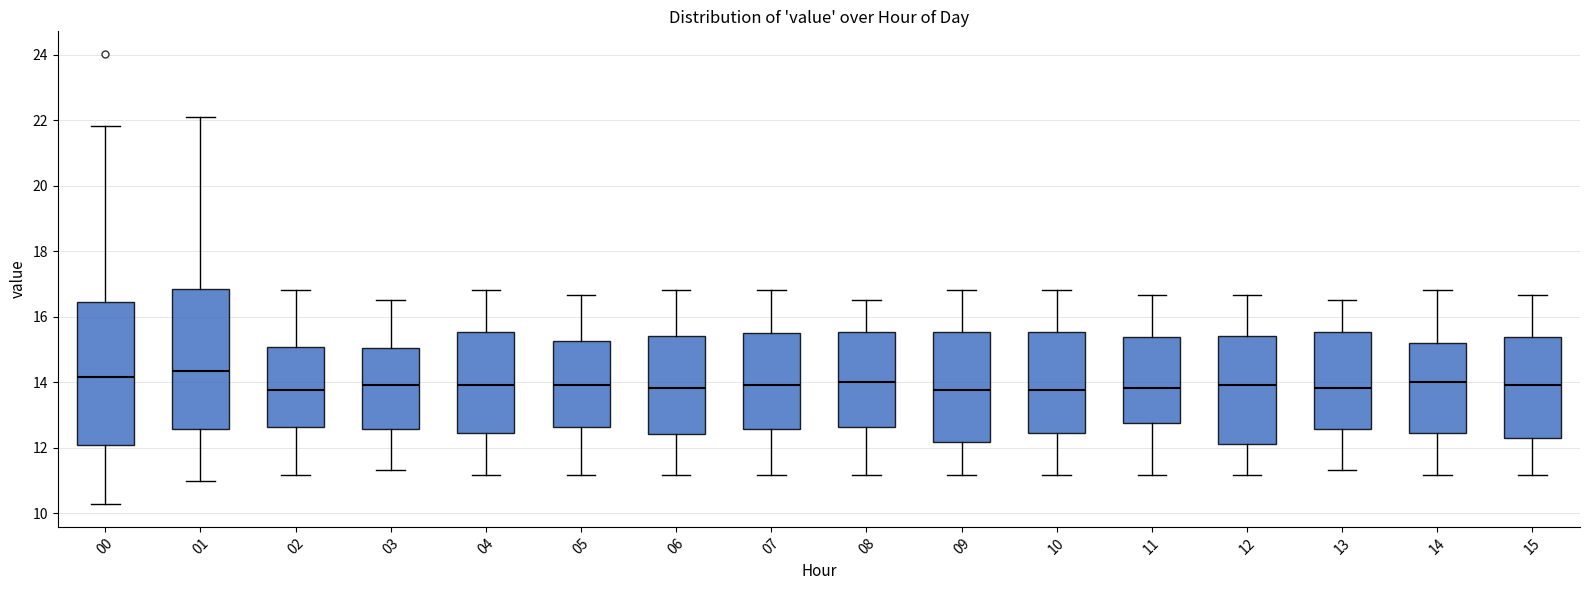

Where does the lower whisker of the box at x = 12 end on the y-axis? The values are not printed on the chart, so give them approximately, as read against the axis.

11.2